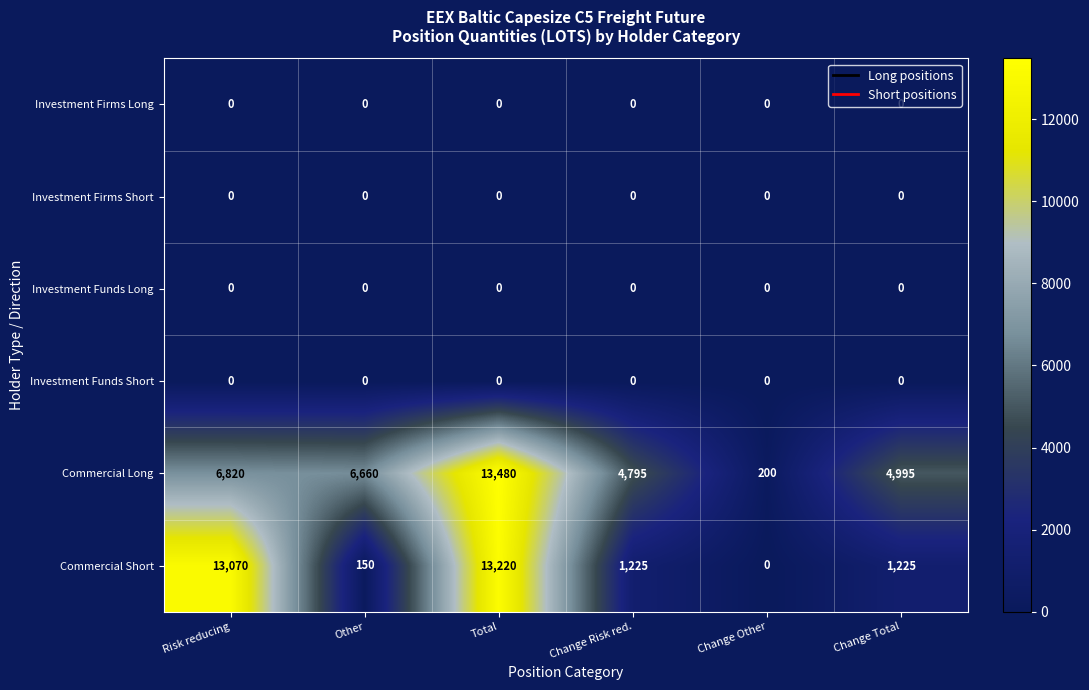

True or false: Commercial Long has a value of 6707 at Change Total.

False